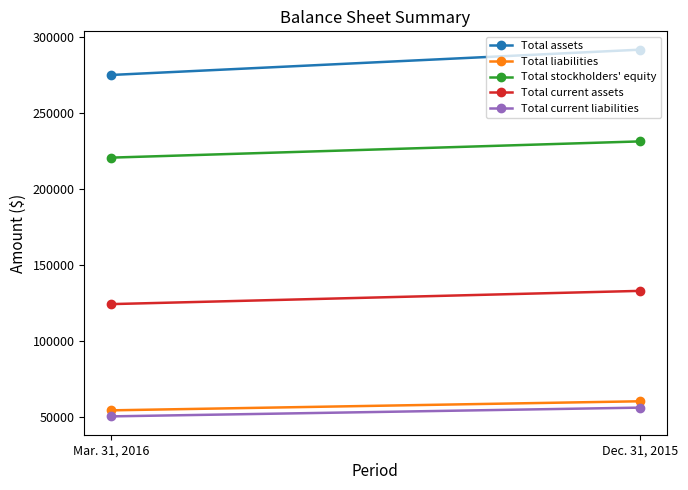

True or false: Total assets has a value of 453010 at Mar. 31, 2016.

False